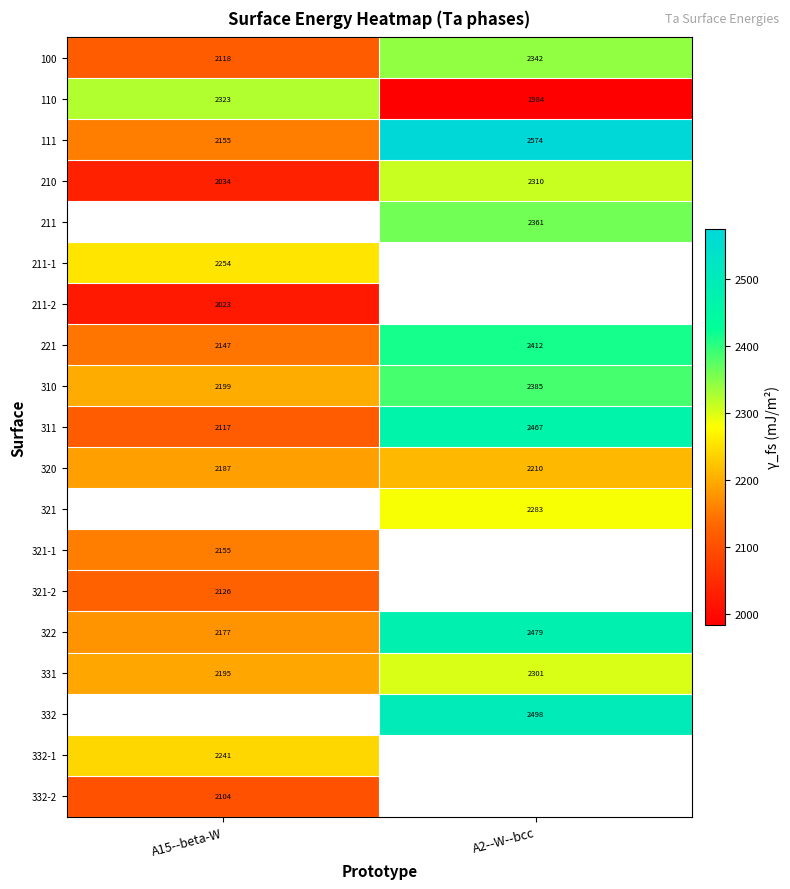

Is the value of 321 at A2--W--bcc greater than the value of 311 at A15--beta-W?

Yes